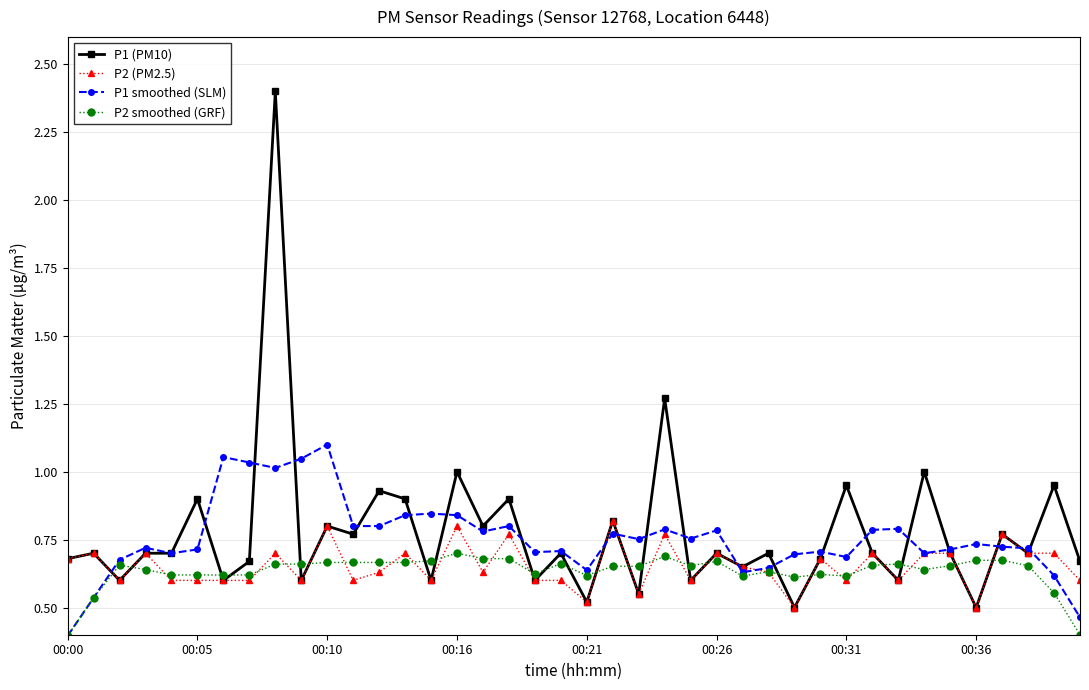

What is the highest value of the P1 (PM10) series?

2.4